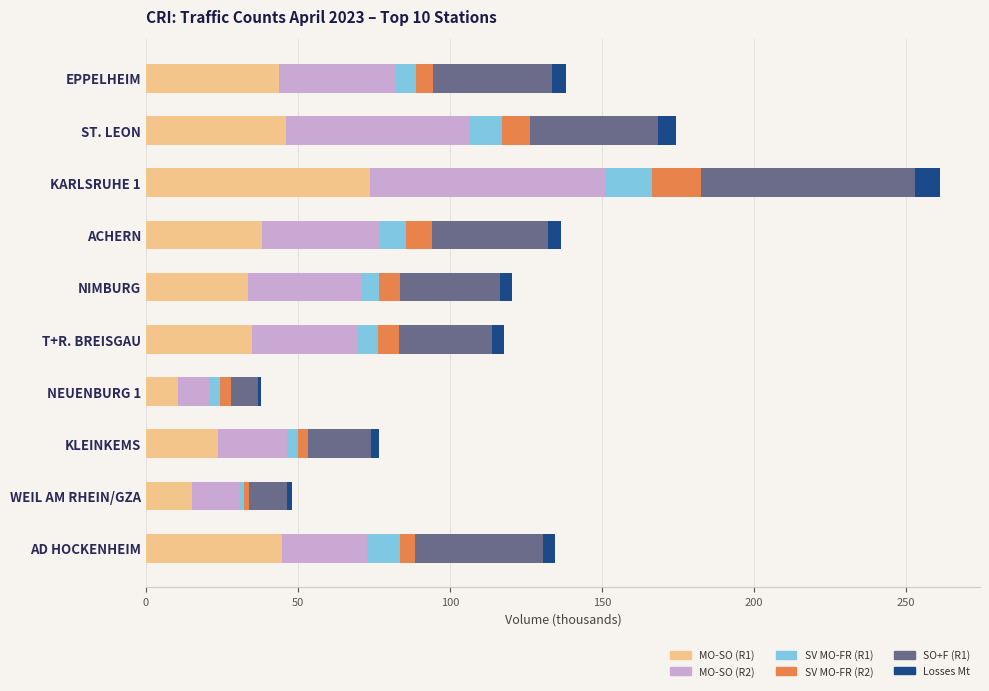

How many distinct data groups are displayed?

6